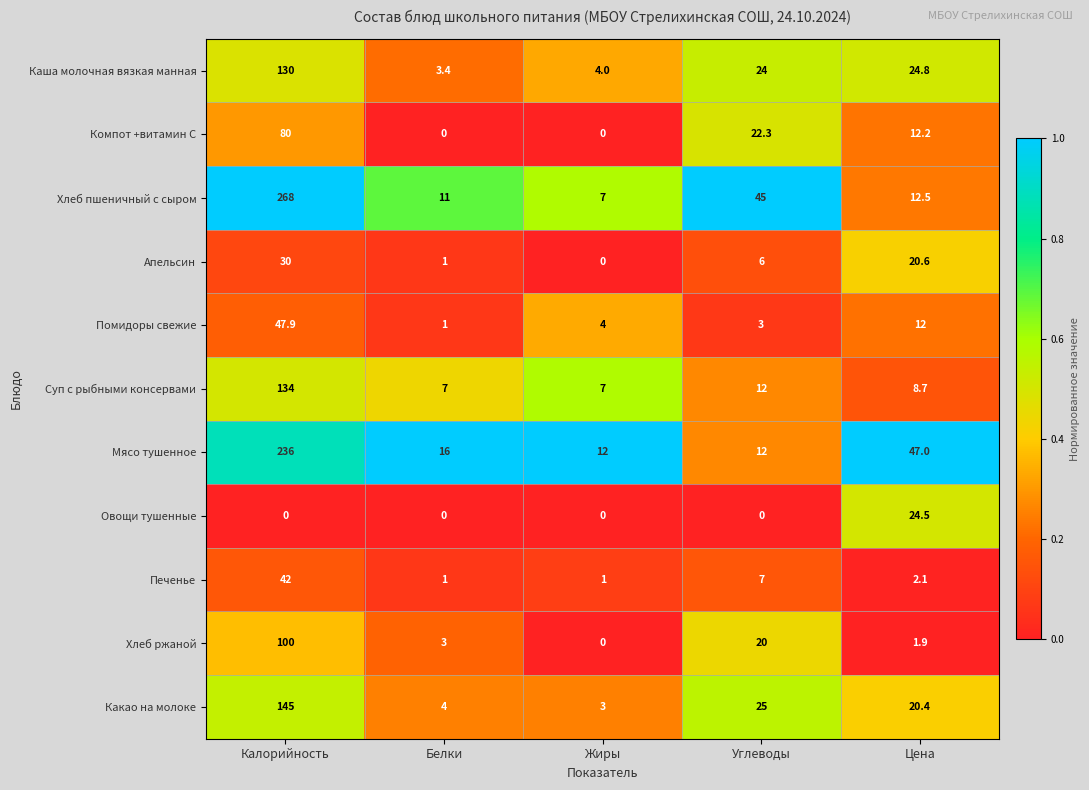

What is the difference between the highest and lowest values at Углеводы?

45.0